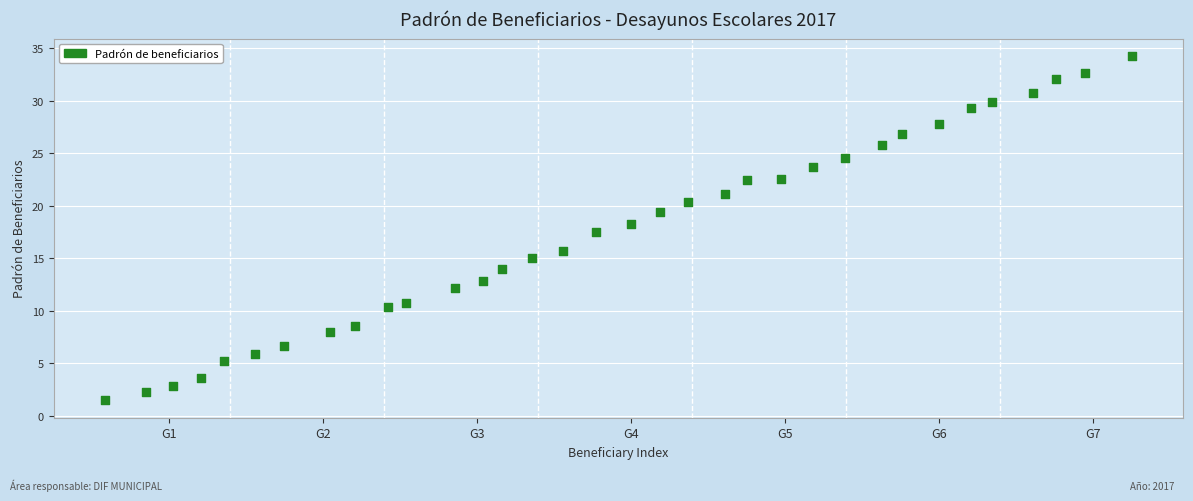

What is the range of X values (max minus min)?

33.3